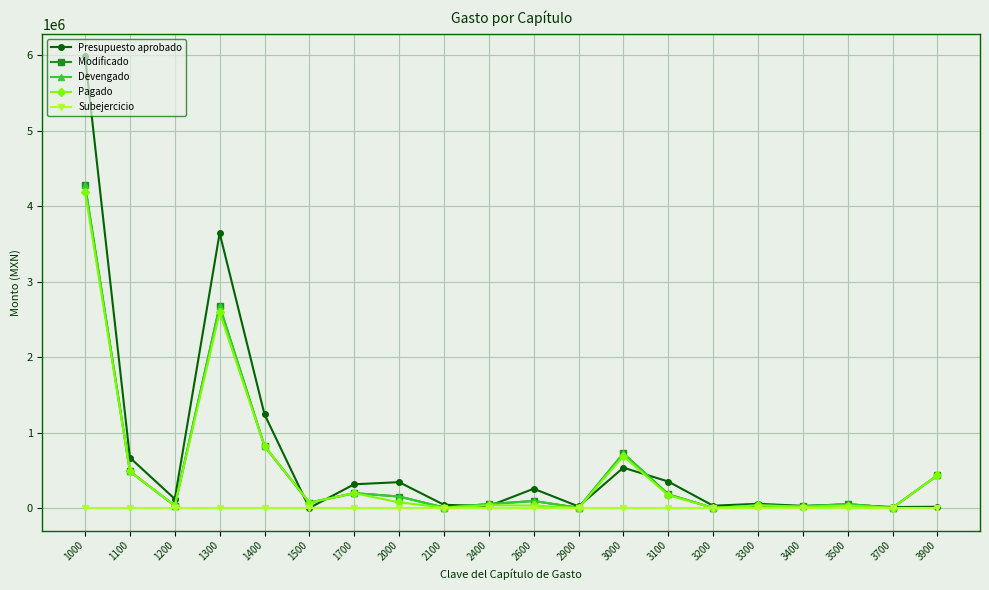

Is it true that Modificado equals 432100.0 at 3900?

True